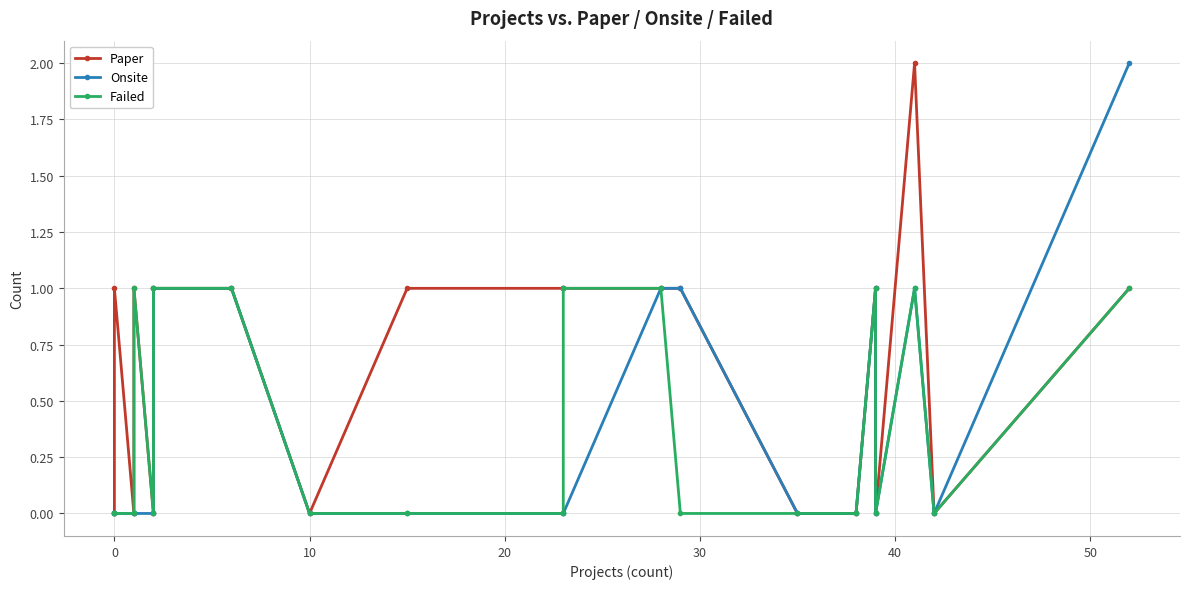

What are all the series names shown in the legend?

Paper, Onsite, Failed